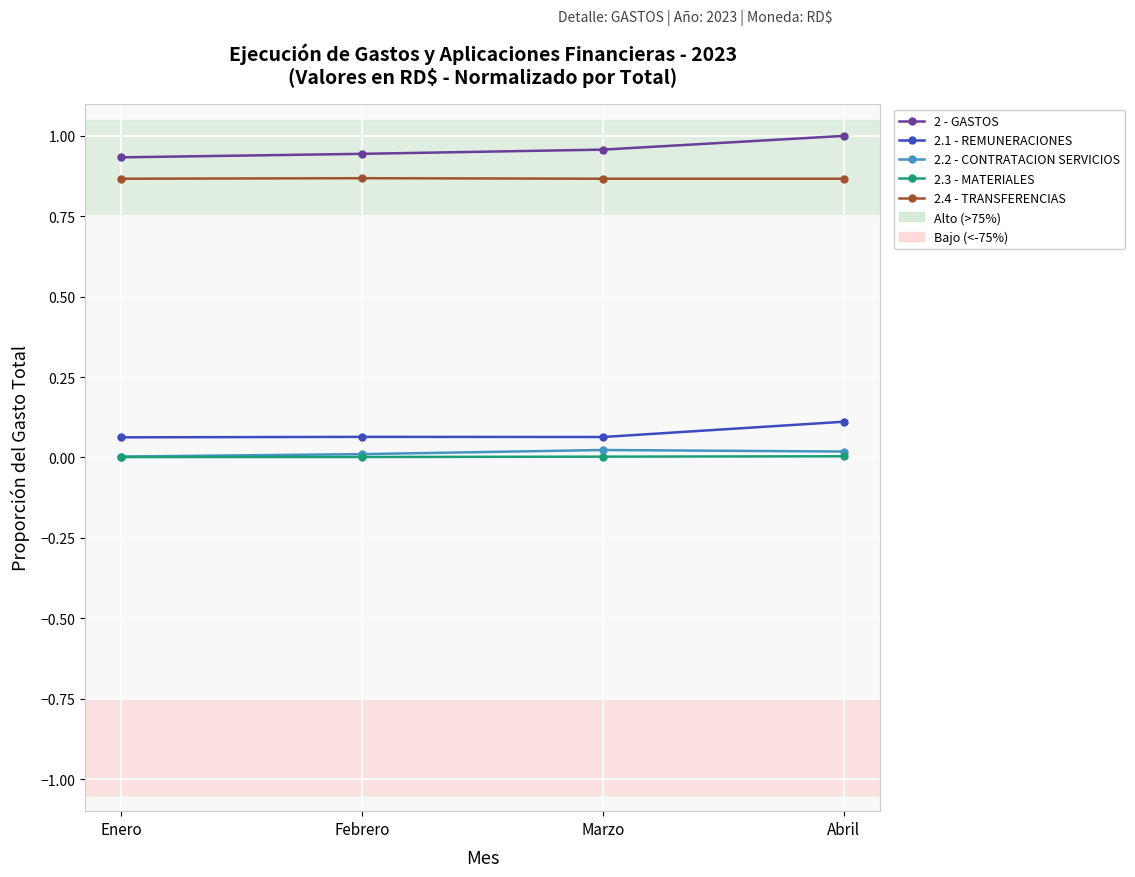

True or false: 2.4 - TRANSFERENCIAS and 2.3 - MATERIALES intersect in this chart.

False